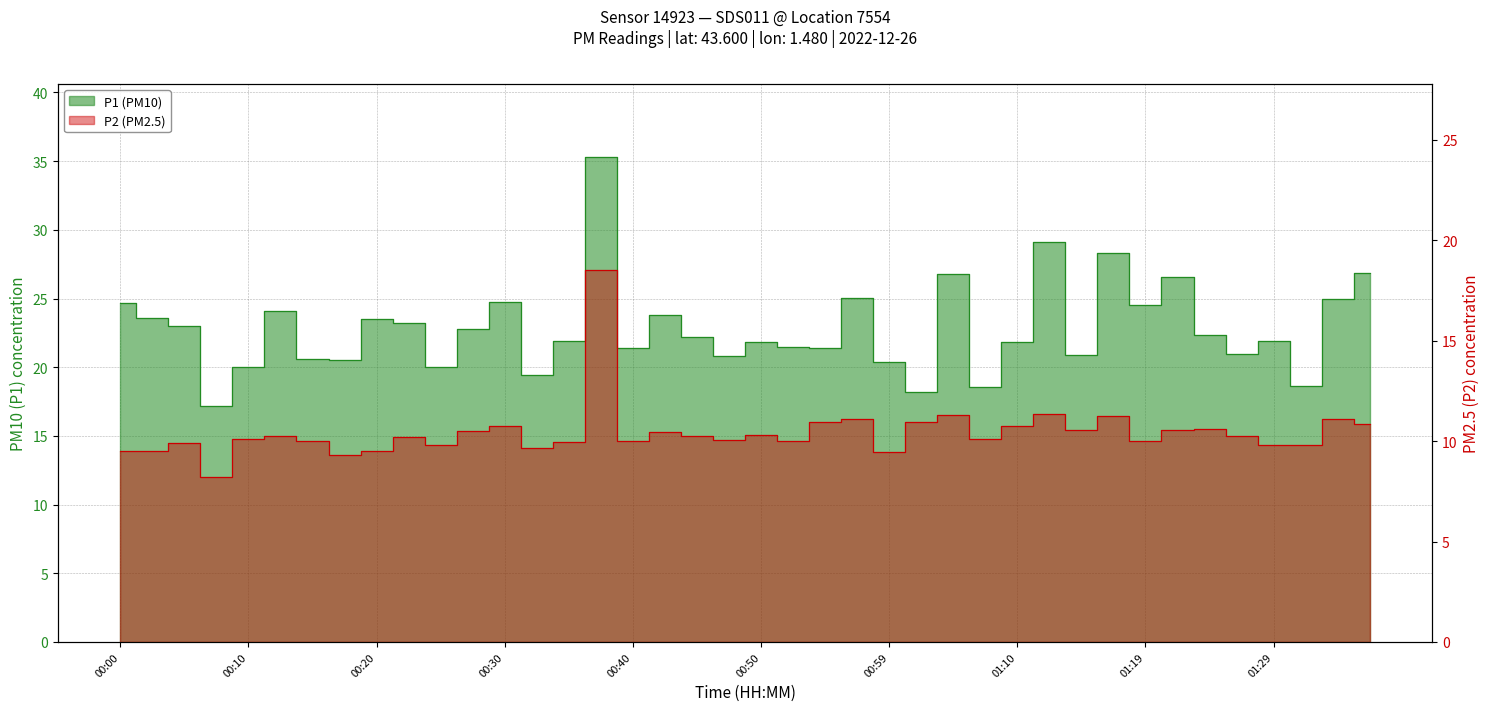

Where is P2 nearest to the value 13?

01:12